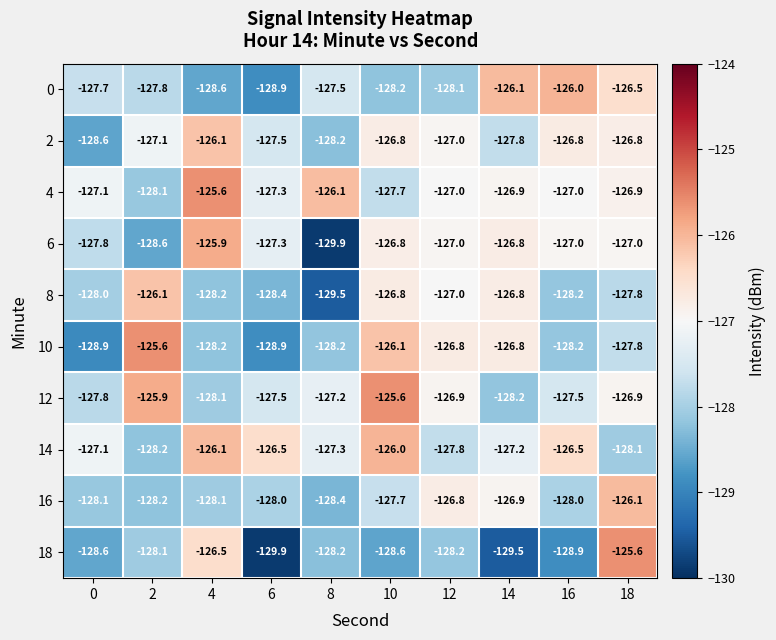

What is the difference between the second highest and second lowest values in the 4 series?

1.6